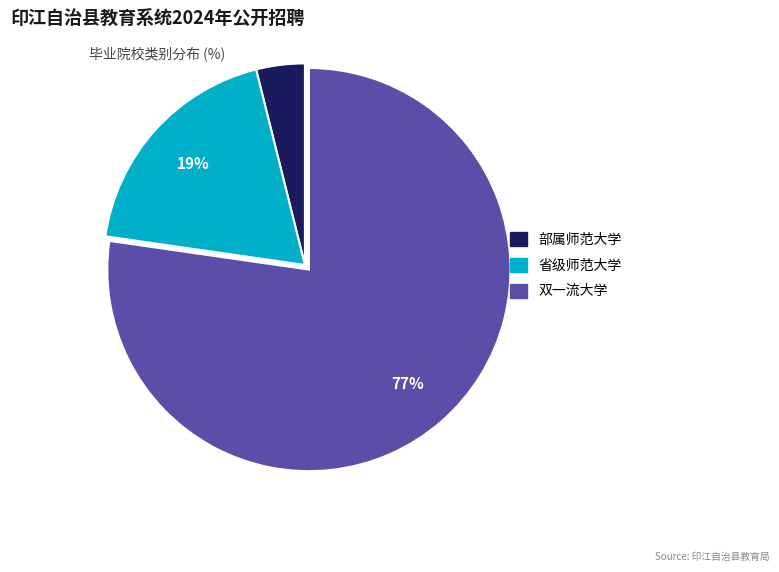

Does any single category account for the majority?

Yes